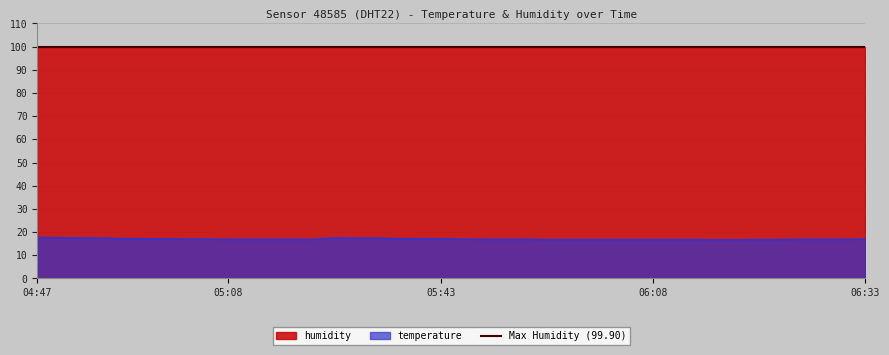

What is the ratio of the value at 06:25 to the value at 06:23?

1.0